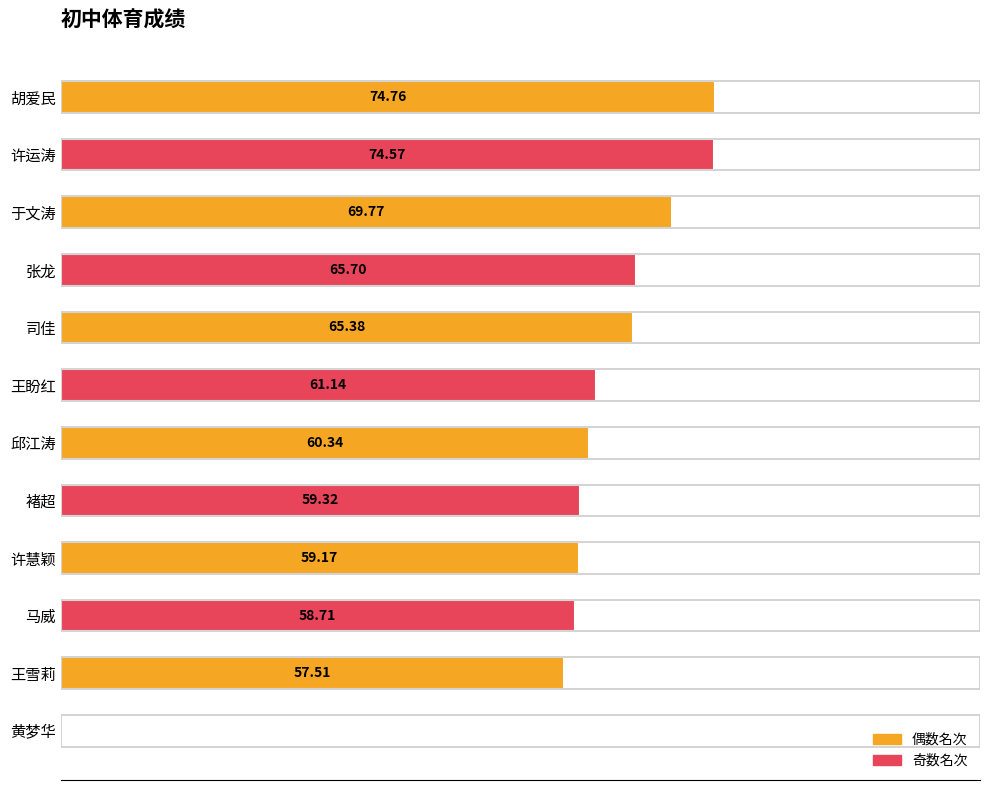

Which category has the highest value across all series?

胡爱民